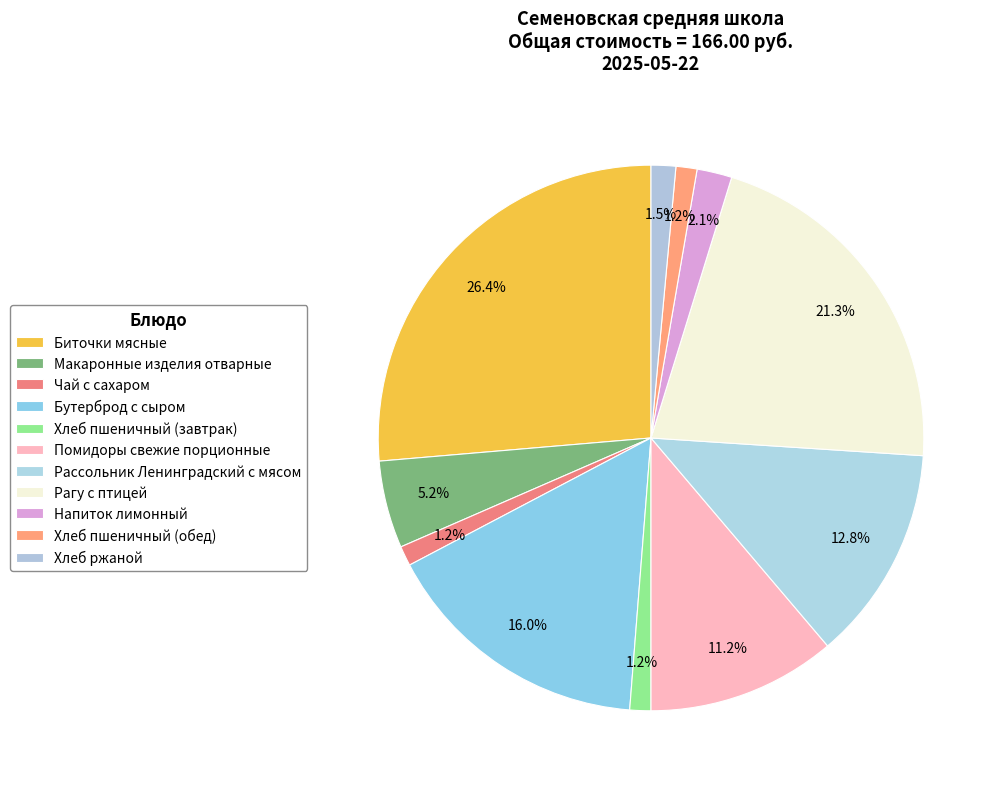

What percentage do Хлеб пшеничный (завтрак) and Чай с сахаром together represent?

2.4%